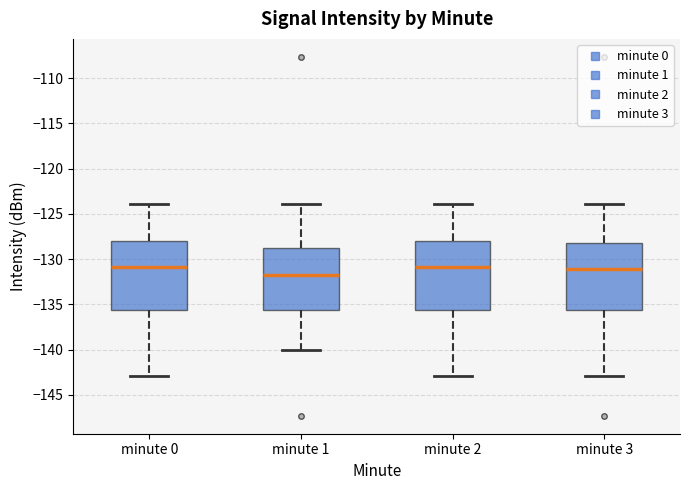

Reading left to right, read every box against the y-axis: the position of its median line, the range the box covers, and the ends of its whiskers. The values are not printed on the chart, so give them approximately, as read against the axis.

minute 0: median -131.0, box -135.5 to -128.0, whiskers -143.0 to -124.0
minute 1: median -131.5, box -135.5 to -129.0, whiskers -140.0 to -124.0
minute 2: median -131.0, box -135.5 to -128.0, whiskers -143.0 to -124.0
minute 3: median -131.0, box -135.5 to -128.0, whiskers -143.0 to -124.0